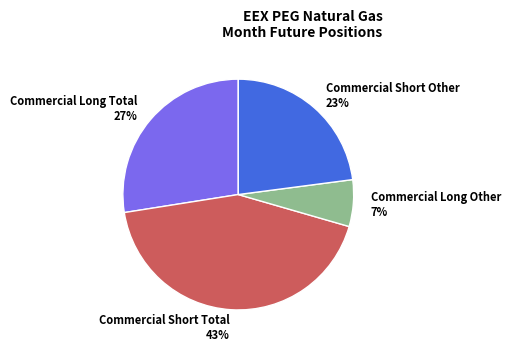

Rank the categories by value from highest to lowest.

Commercial Short Total, Commercial Long Total, Commercial Short Other, Commercial Long Other